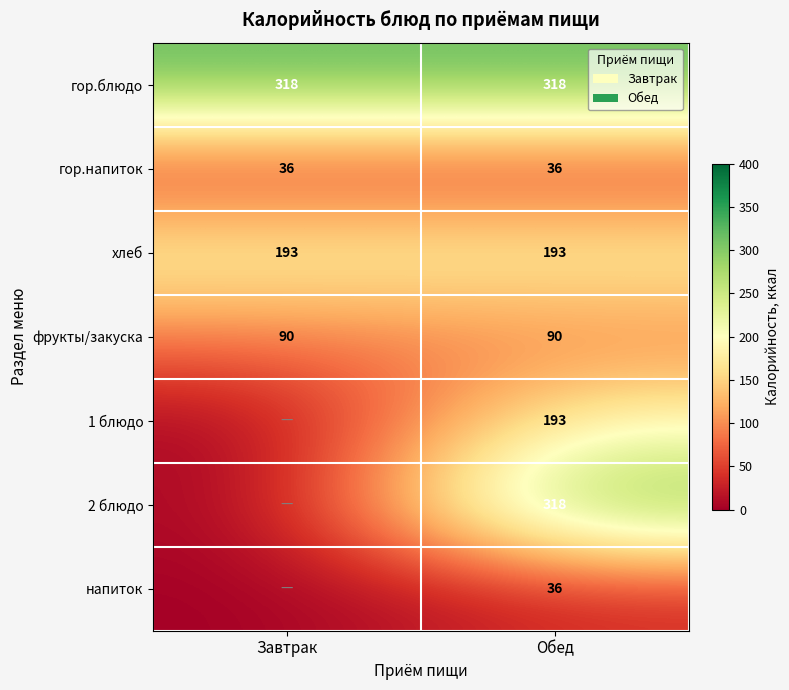

How many distinct data groups are displayed?

7